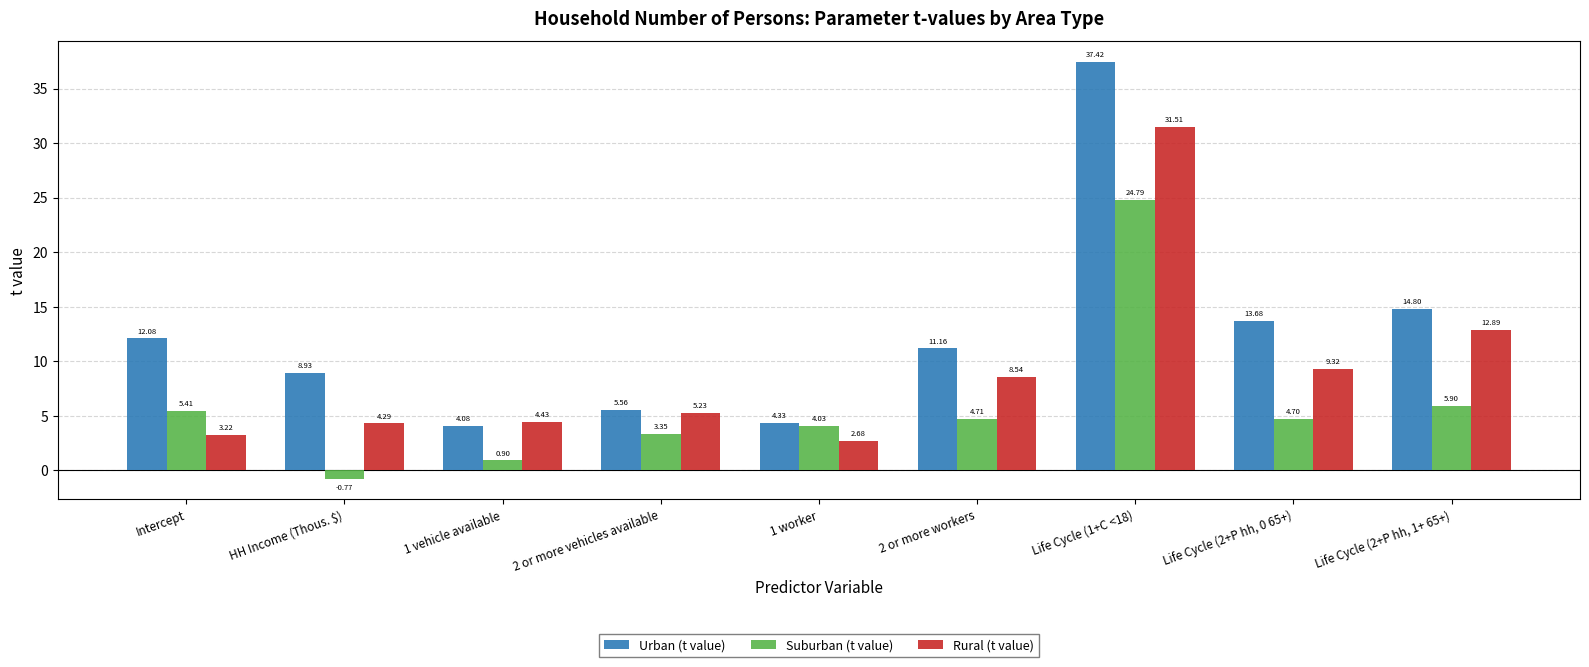

At which category is the sum across all series the highest?

Life Cycle (1+C <18)